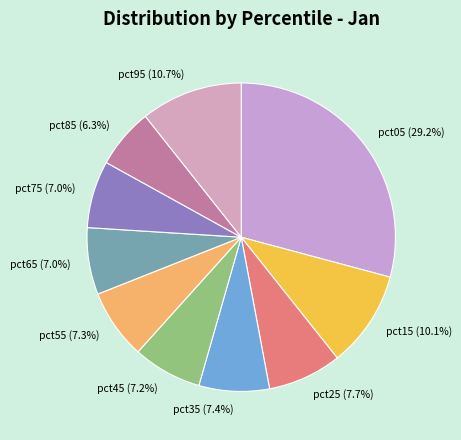

How many slices are in this pie chart?

10